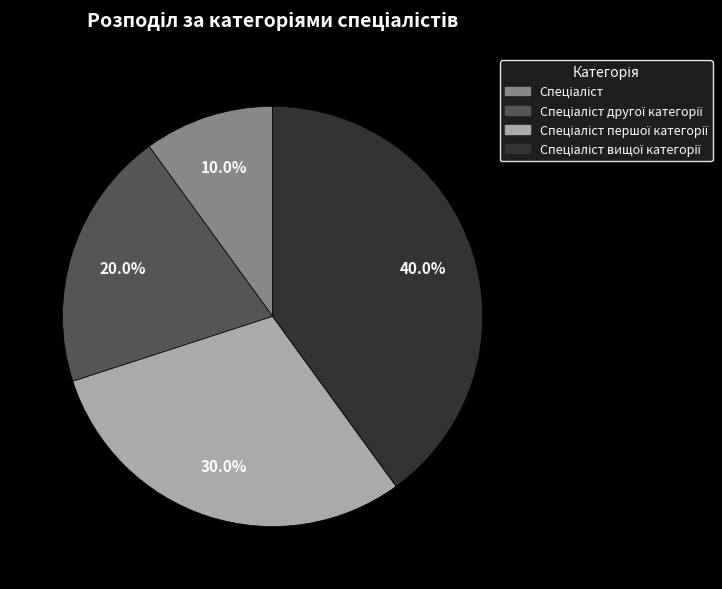

Does any single category account for the majority?

No